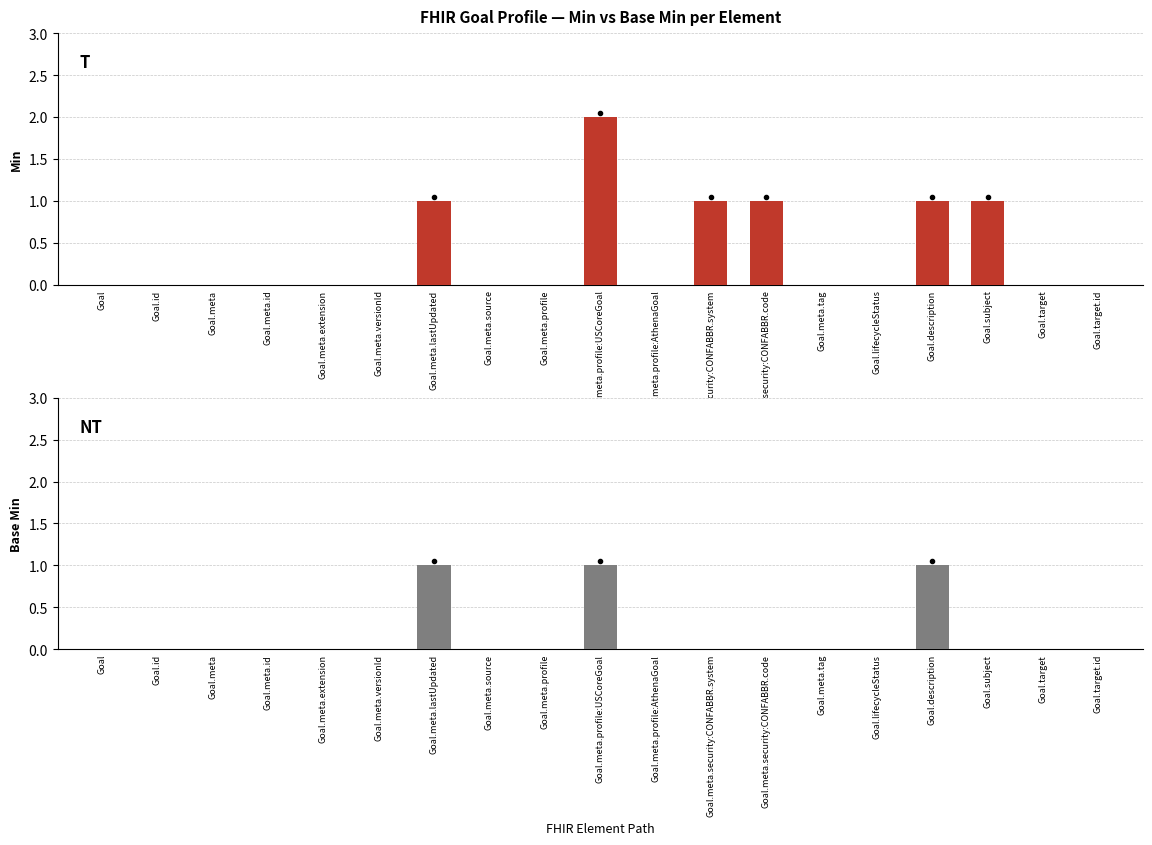

Reading left to right, transcribe all the data shown in this chart.

Min: 0	0	0	0	0	0	1	0	0	2	0	1	1	0	0	1	1	0	0
Base Min: 0	0	0	0	0	0	1	0	0	1	0	0	0	0	0	1	0	0	0